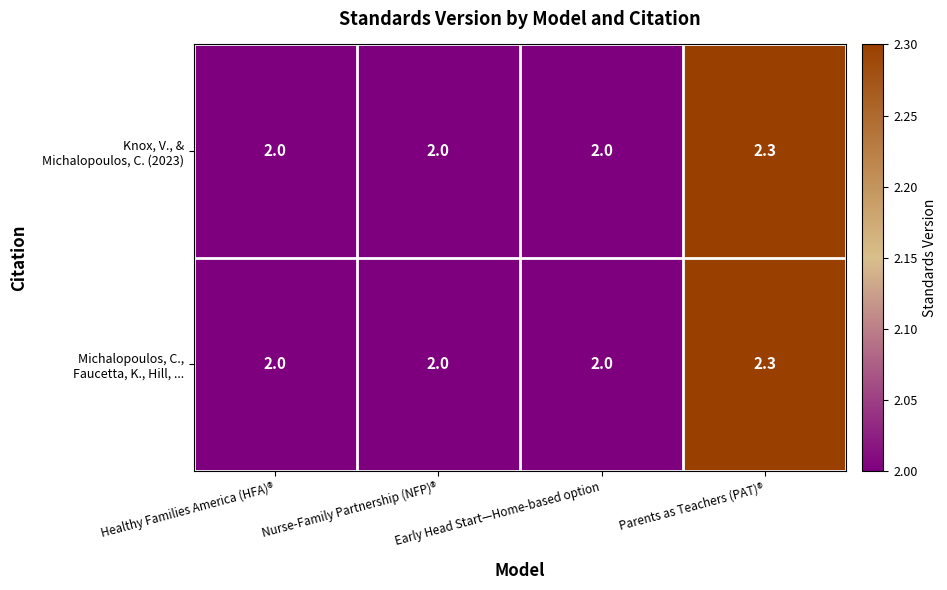

At which category is the sum across all series the highest?

Parents as Teachers (PAT)®